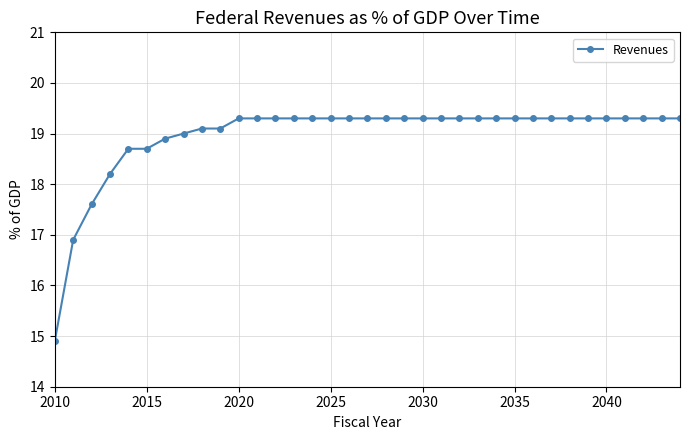

What is the value of the 20th point from the left?

19.3